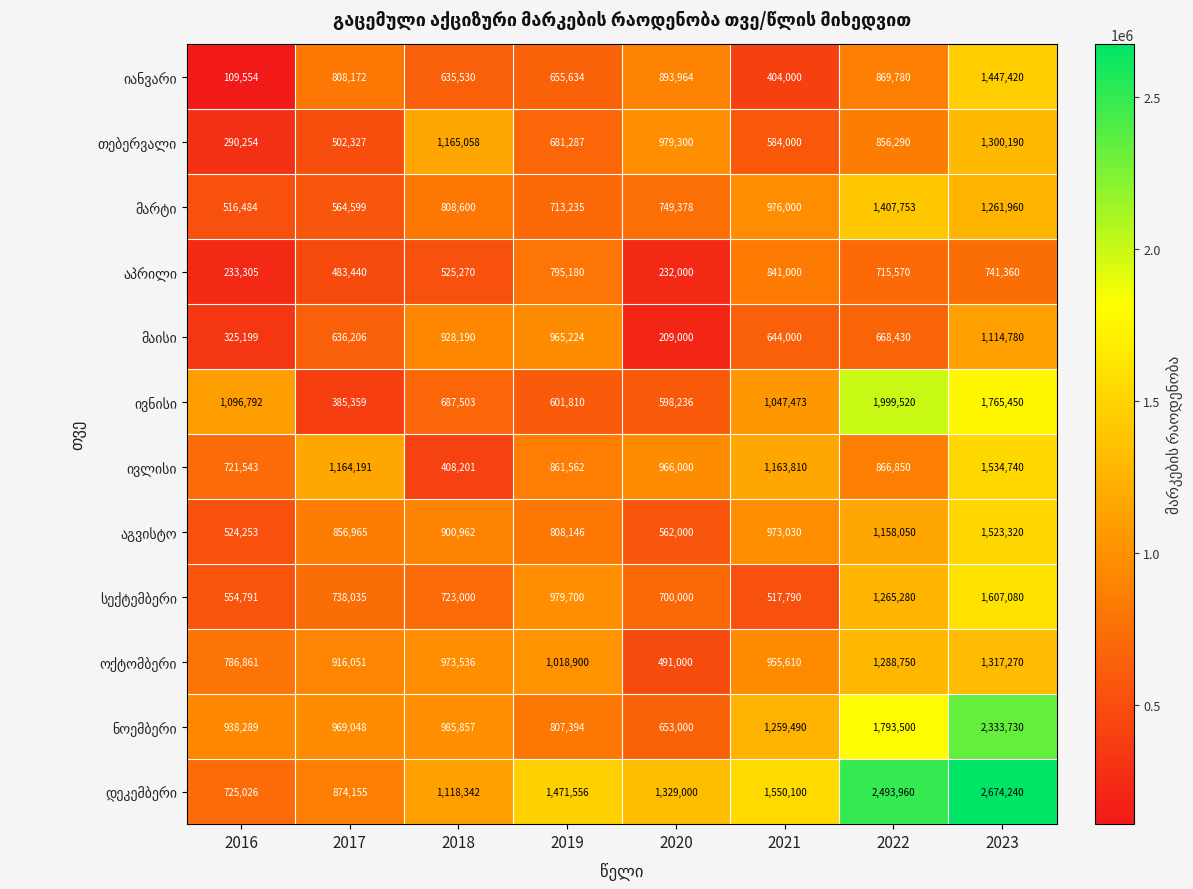

At which category is the sum across all series the highest?

2023